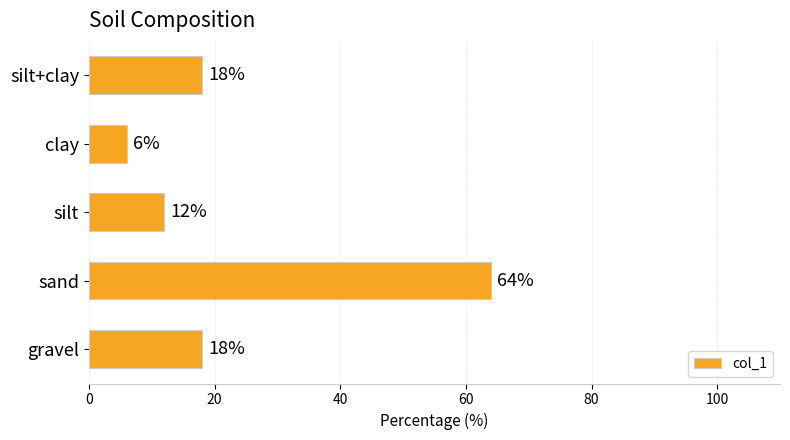

Does the chart contain stacked bars?

No